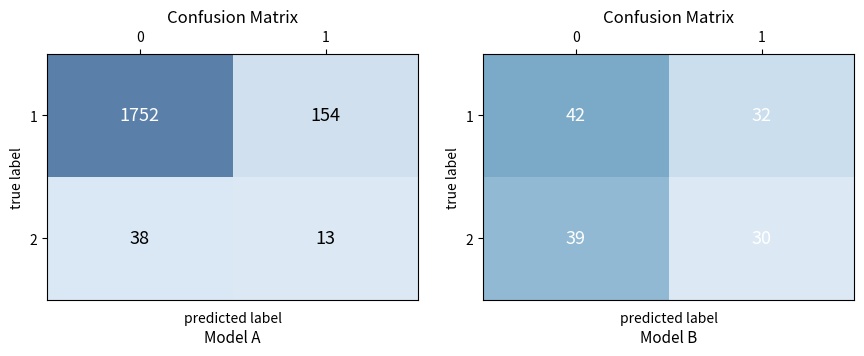

What is the difference between the 1 values at 0 and 1?

10